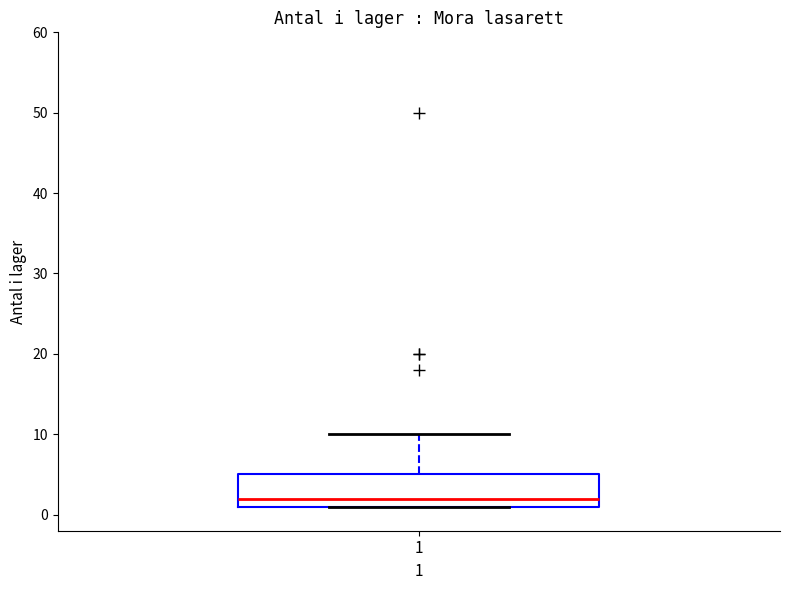

Transcribe this box plot: give where the median line is, the range the box spans, and where the two whiskers end, as read against the y-axis. The values are not printed on the chart, so give them approximately, as read against the axis.

median 2, box 1 to 5, whiskers 1 to 10